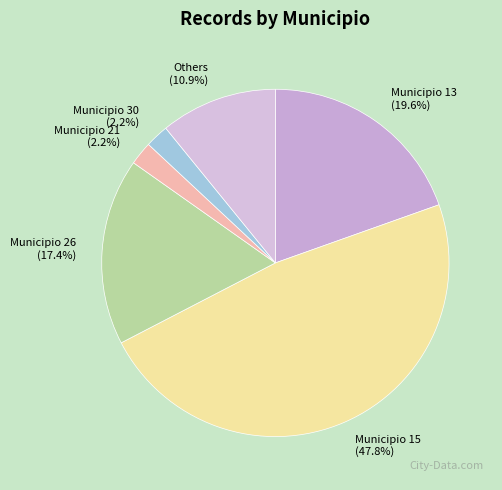

How many slices are in this pie chart?

6